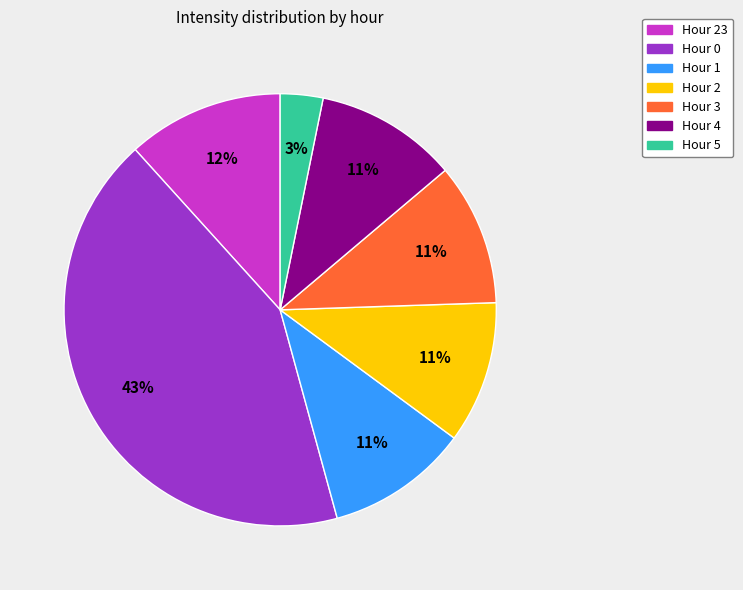

To the nearest percent, what is the difference between the largest and smallest slice percentages?

39%